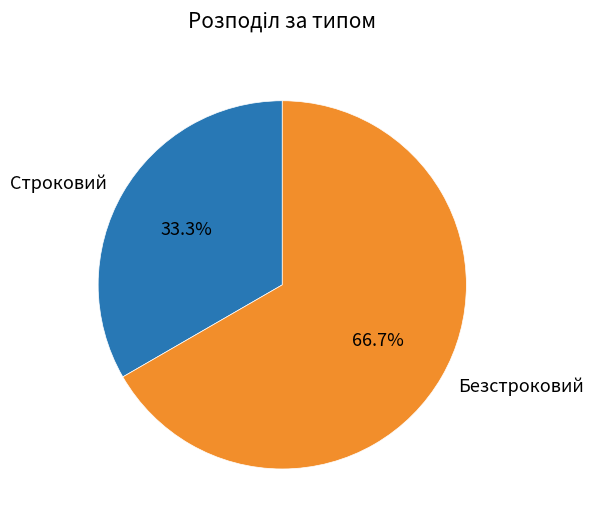

Is it true that Безстроковий is 67% of the pie?

True